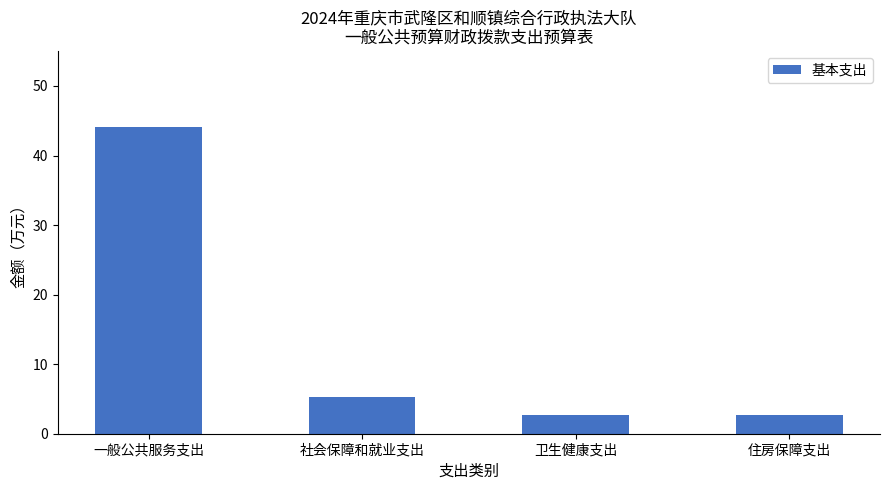

Count the number of categories in the chart.

4